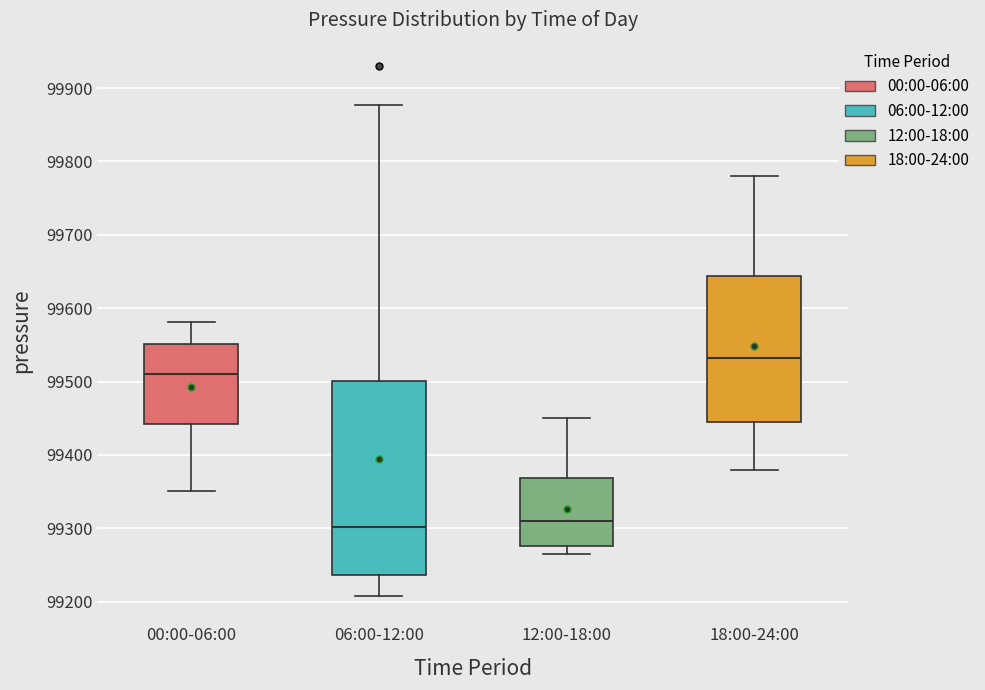

Which box's median line is the highest?

18:00-24:00